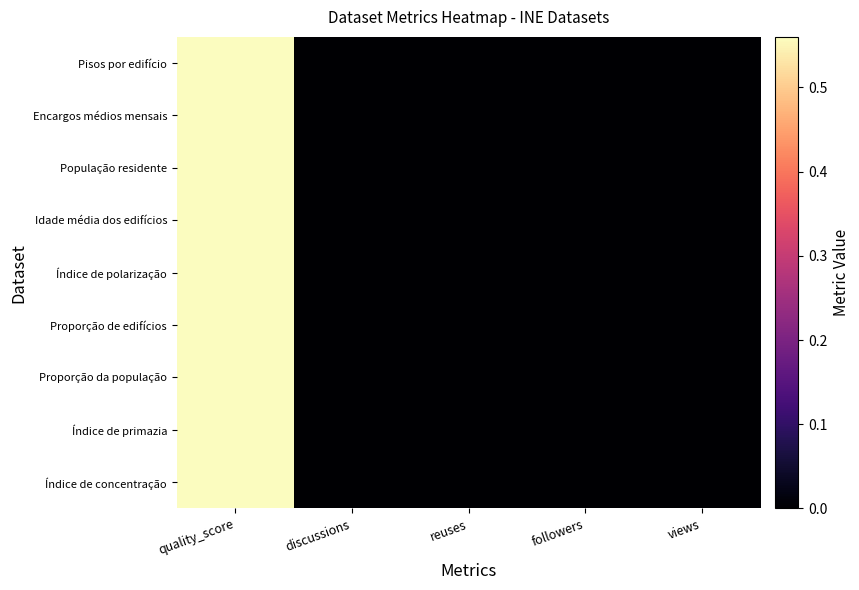

List the series in order of their peak value, highest first.

Pisos por edifício, Encargos médios mensais, População residente, Idade média dos edifícios, Índice de polarização, Proporção de edifícios, Proporção da população, Índice de primazia, Índice de concentração